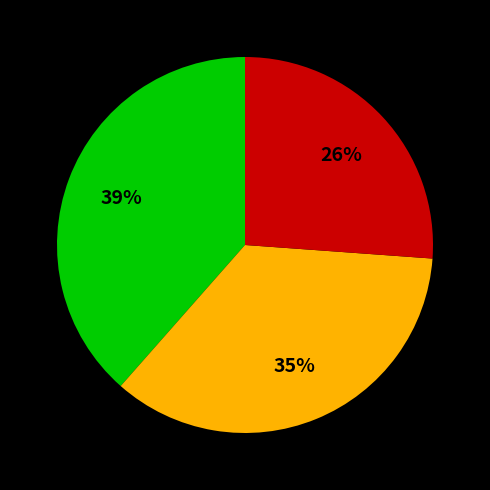

Does any single category account for the majority?

No